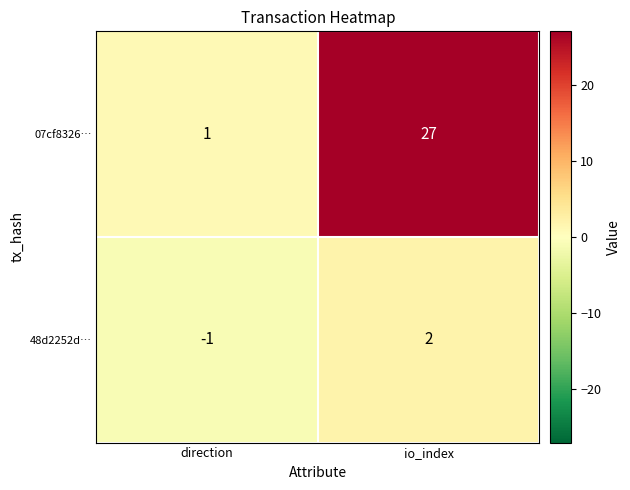

Between direction and io_index, which series saw the biggest shift?

07cf8326…